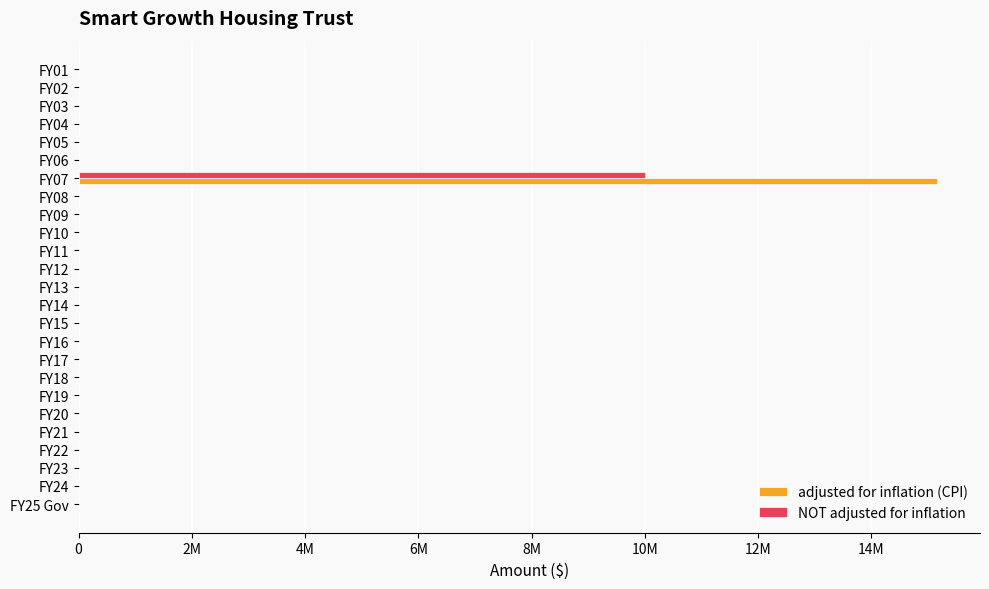

What is the average value of the NOT adjusted for inflation series?

400000